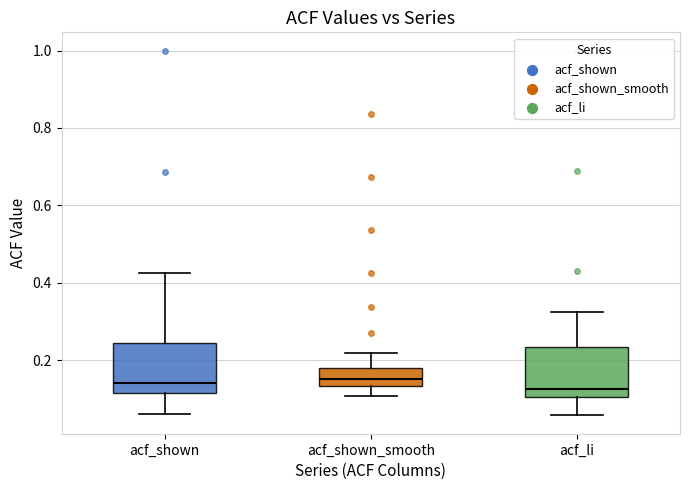

Reading left to right, transcribe this box plot: for each box, give where its median line is, the range the box spans, and where its two whiskers end, as read against the y-axis. The values are not printed on the chart, so give them approximately, as read against the axis.

acf_shown: median 0.14, box 0.12 to 0.24, whiskers 0.06 to 0.42
acf_shown_smooth: median 0.16, box 0.14 to 0.18, whiskers 0.10 to 0.22
acf_li: median 0.12, box 0.10 to 0.24, whiskers 0.06 to 0.32